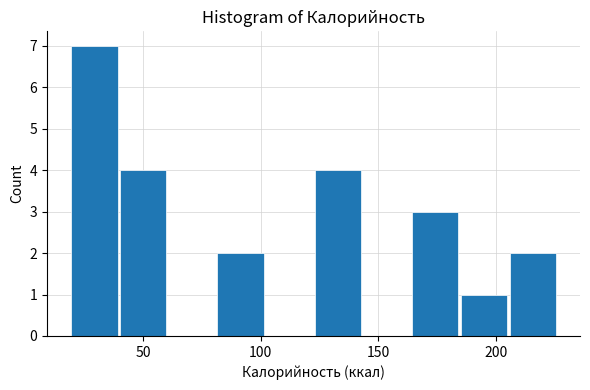

Reading left to right, list every bar in this chart as the range it spans on the x-axis followed by its height. Neither the bar edges nor the heights are printed on the chart, so give them approximately, as read against the axes.

20 to 40: 7
40 to 60: 4
60 to 80: 0
80 to 100: 2
100 to 125: 0
125 to 145: 4
145 to 165: 0
165 to 185: 3
185 to 205: 1
205 to 225: 2